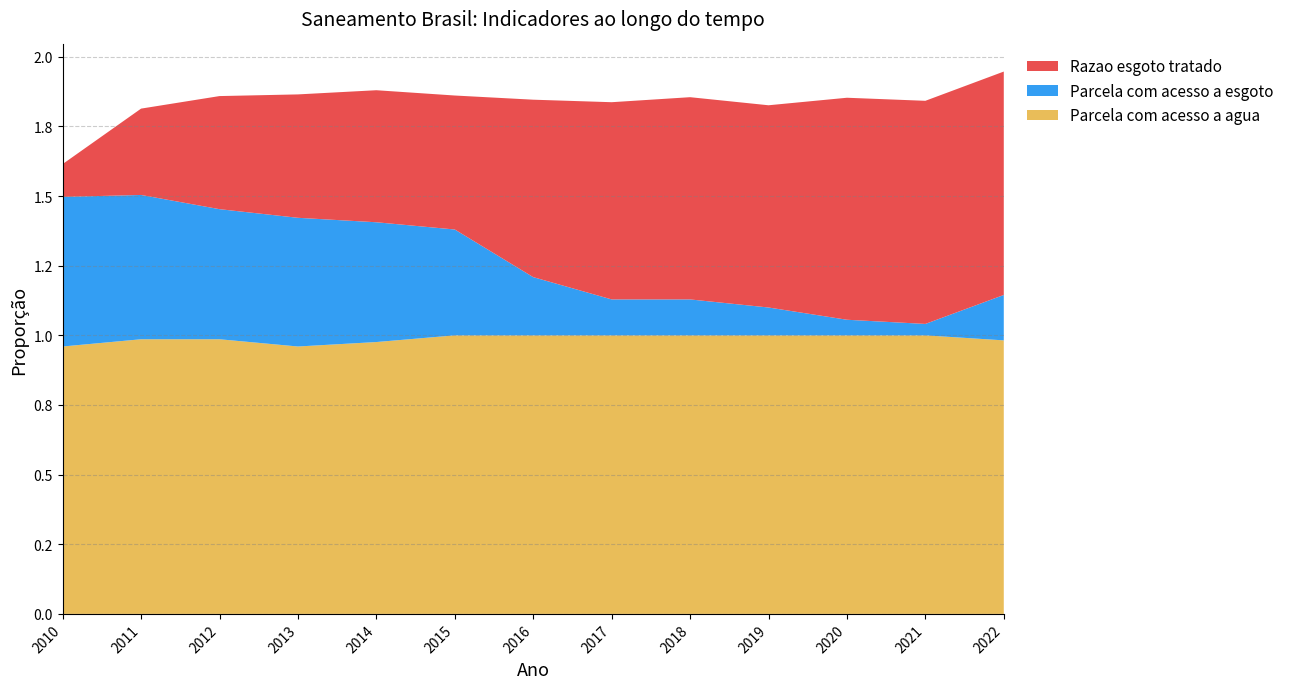

Reading left to right, extract all data points from this chart.

Parcela com acesso a agua: 1.0	1.0	1.0	1.0	1.0	1.0	1.0	1.0	1.0	1.0	1.0	1.0	1.0
Parcela com acesso a esgoto: 0.5	0.5	0.5	0.5	0.4	0.4	0.2	0.1	0.1	0.1	0.1	0.0	0.2
Razao esgoto tratado: 0.1	0.3	0.4	0.4	0.5	0.5	0.6	0.7	0.7	0.7	0.8	0.8	0.8